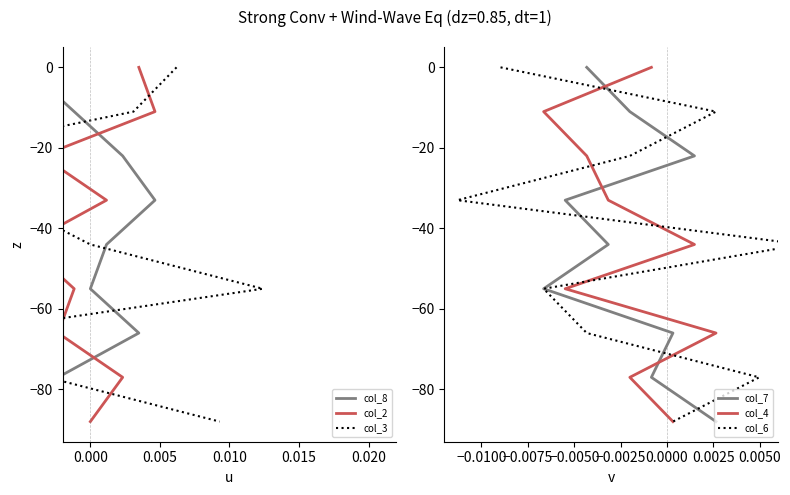

Which series has the largest range (max minus min)?

col_8